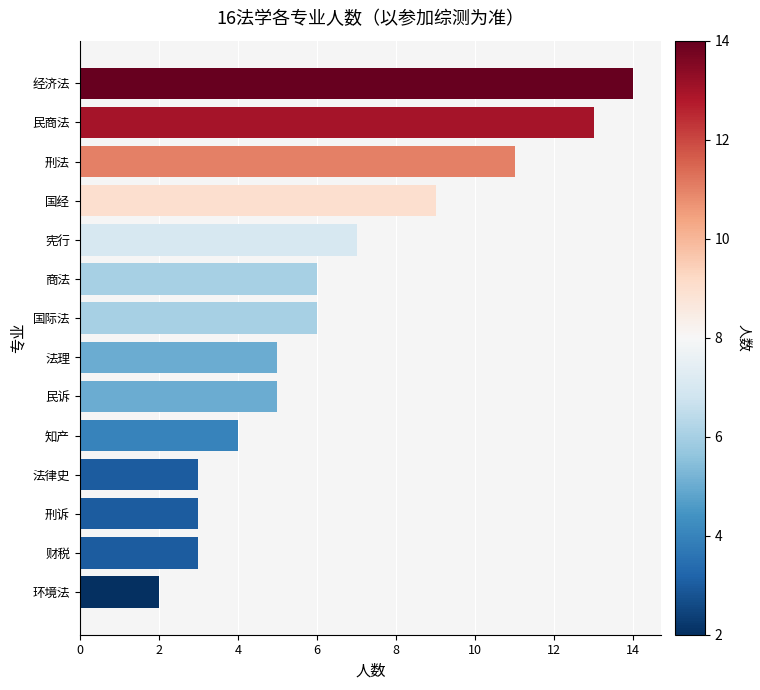

The chart shows a value of 5 at 法律史. True or false?

False